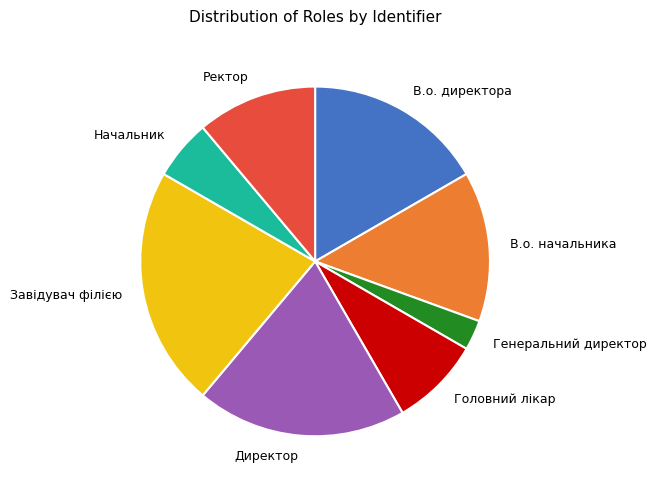

How many segments does this pie chart have?

8